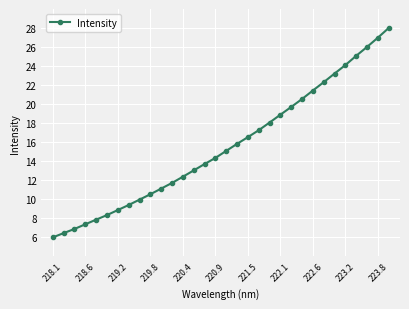

What is the minimum value shown in the chart?

6.0